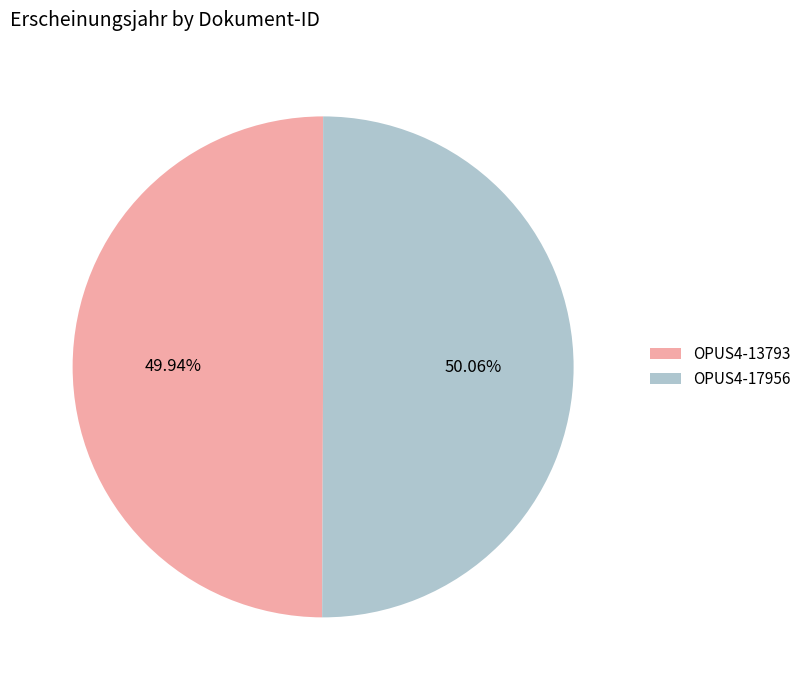

Is it true that OPUS4-13793 is 50% of the pie?

True